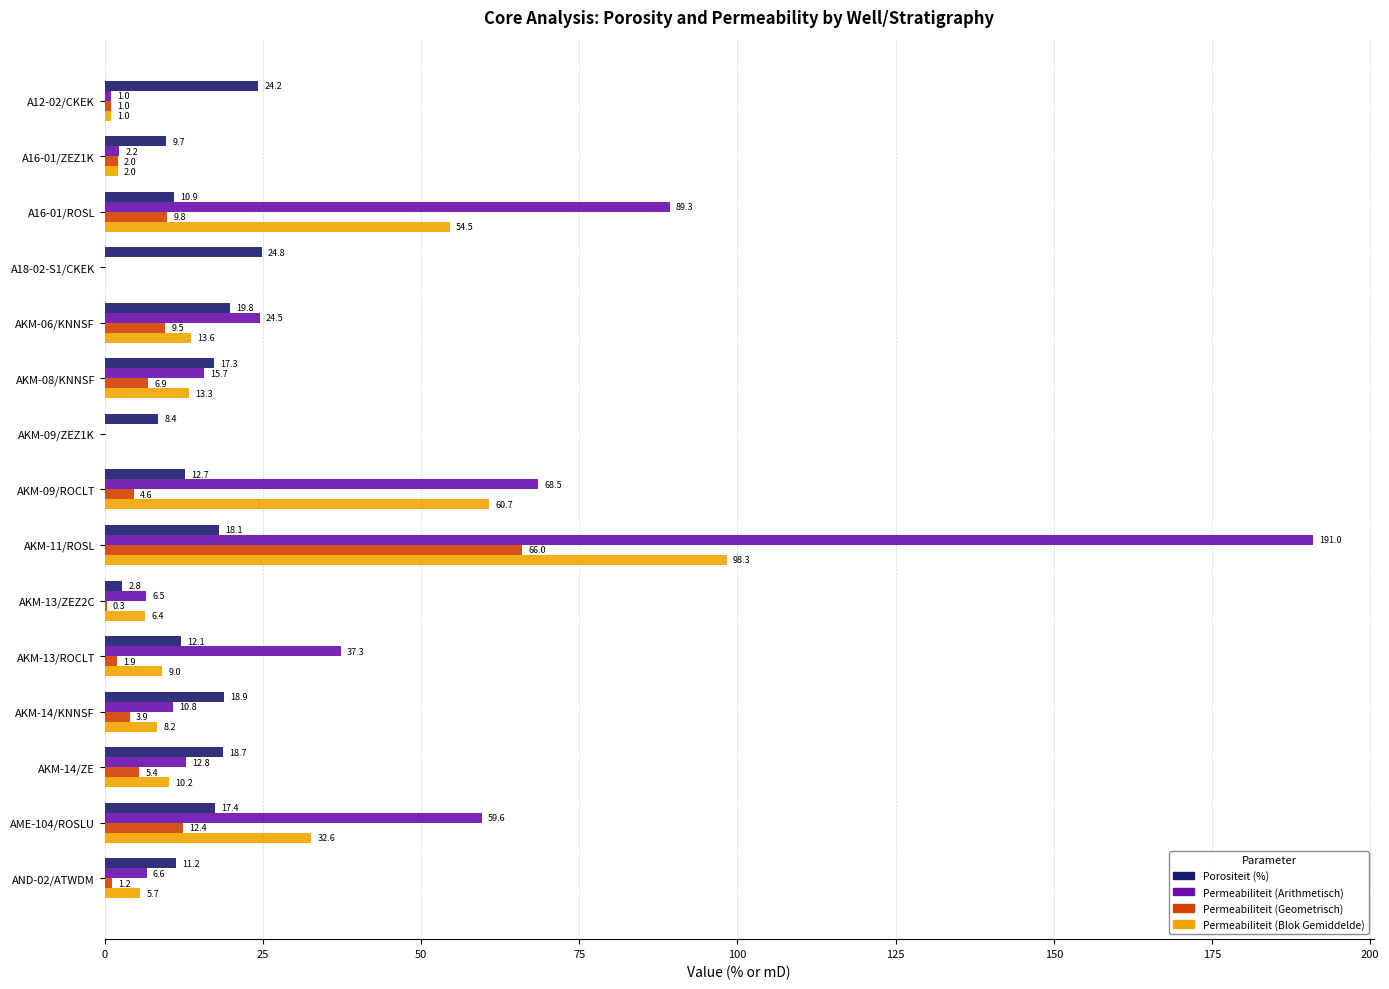

Between A16-01/ROSL and AKM-13/ROCLT, which series saw the biggest shift?

Permeabiliteit (Arithmetisch)